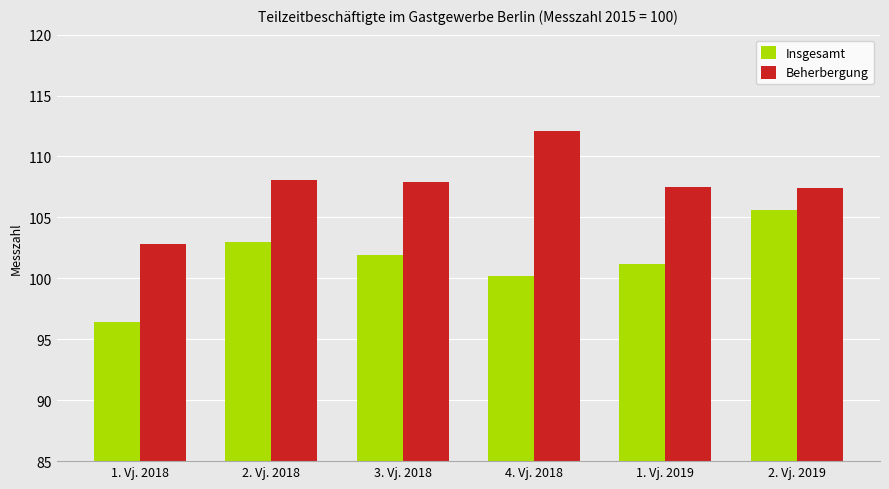

Rank the series at 1. Vj. 2019 from highest to lowest value.

Beherbergung, Insgesamt